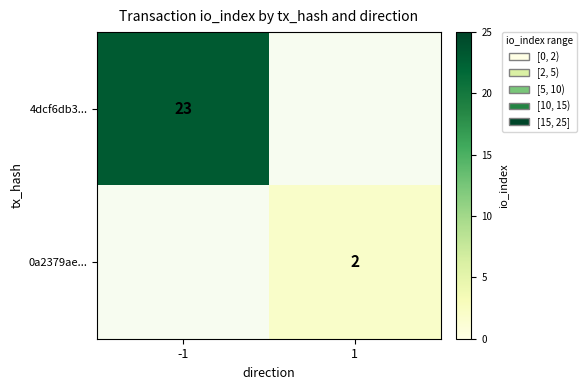

Is it true that 0a2379ae... equals 3 at 1?

False